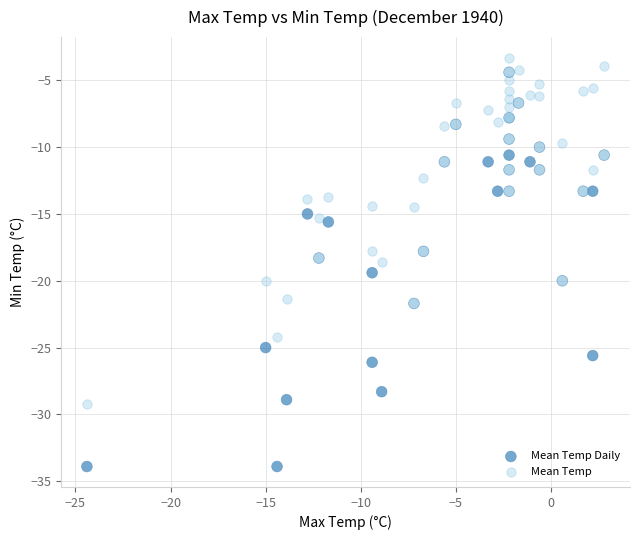

Which series has the widest spread of Y values?

Mean Temp Daily